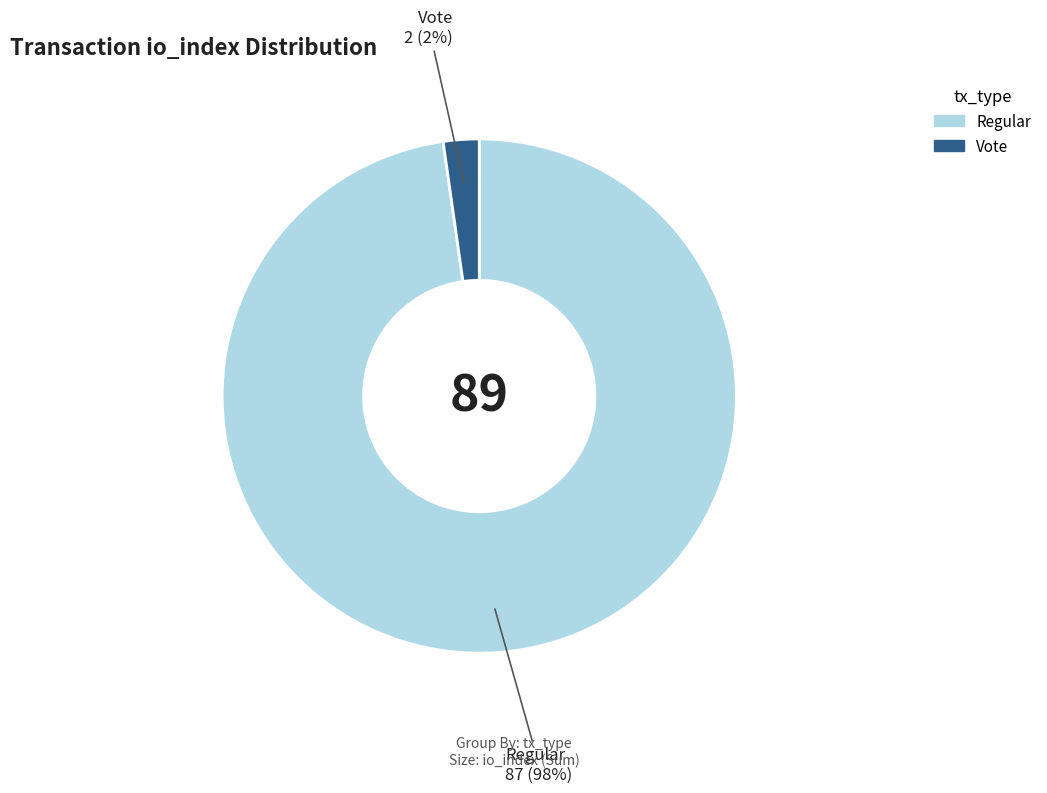

How many slices are in this pie chart?

2